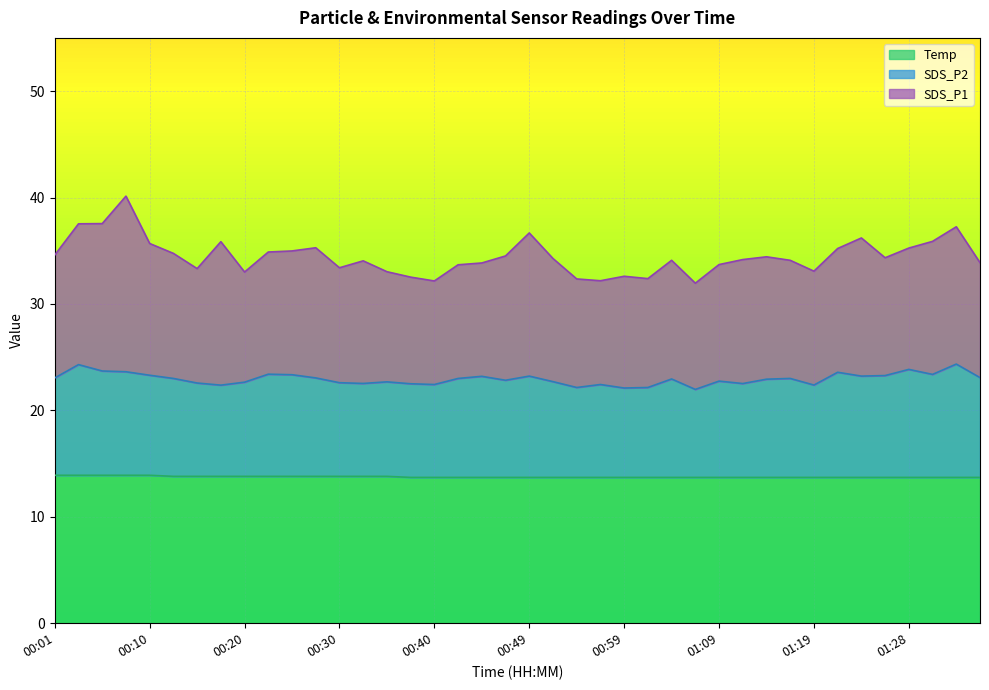

Read the value at 00:32.

22.5